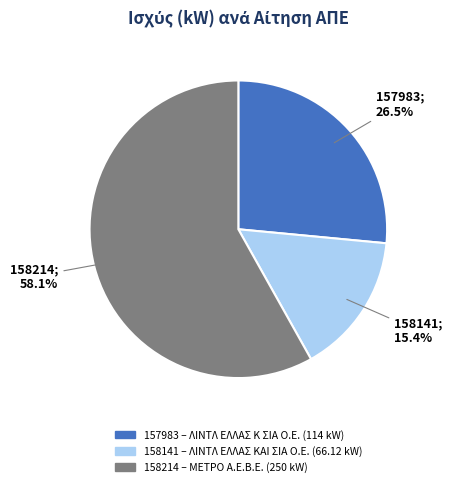

Is there a majority slice in this chart?

Yes